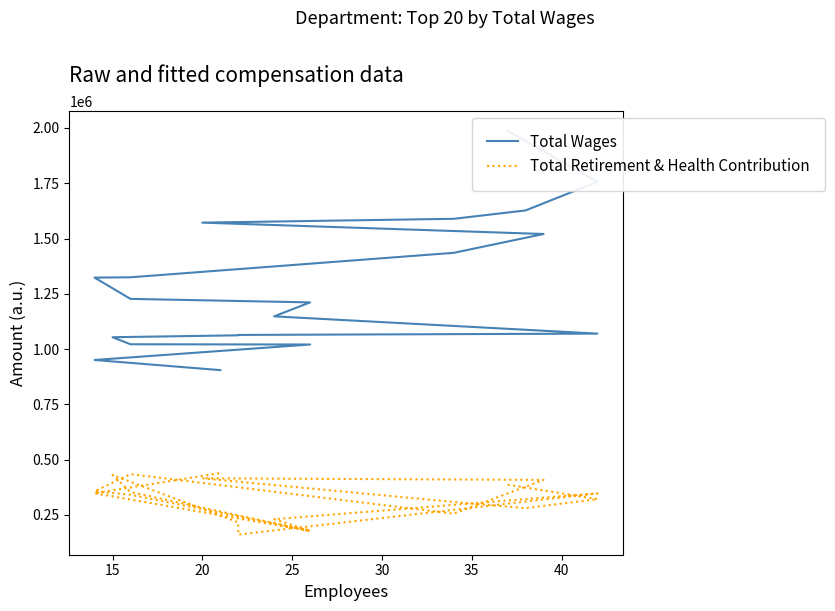

What value does the Total Retirement & Health Contribution series have at 15?

321173